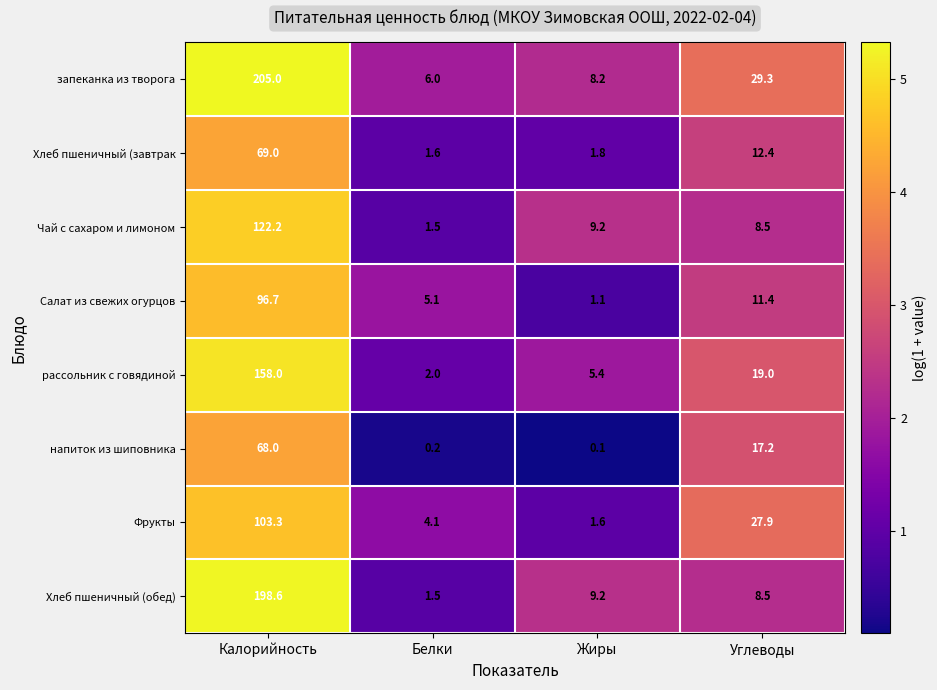

At which category is the sum across all series the highest?

Калорийность